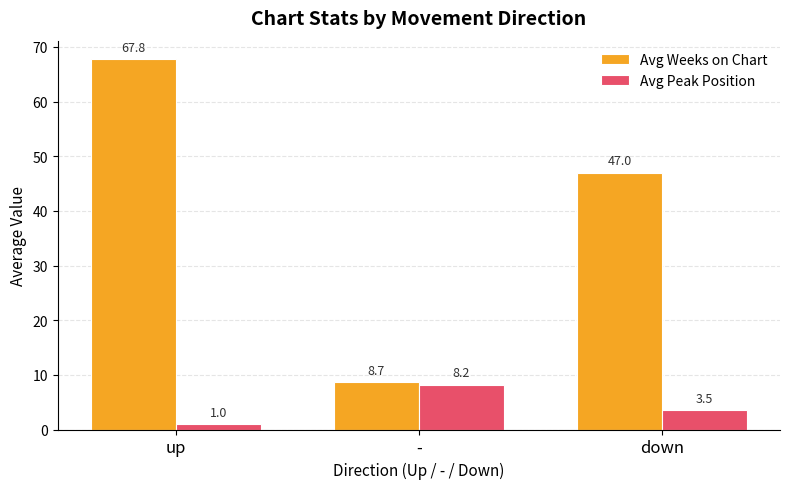

Rank the series at up from lowest to highest value.

Avg Peak Position, Avg Weeks on Chart